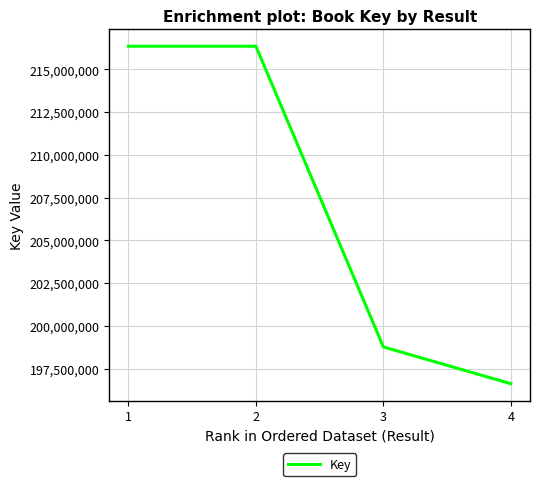

True or false: the data shows 343268625 at 1.

False